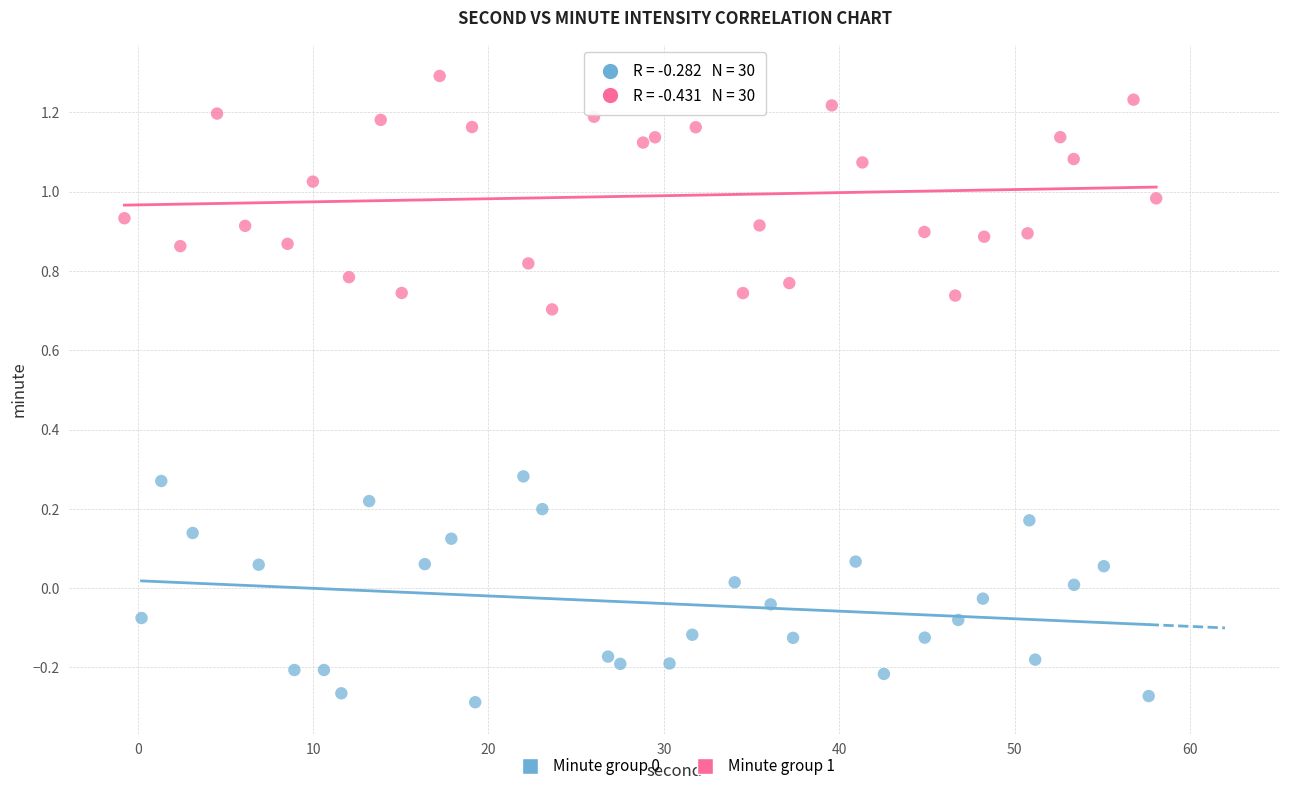

Which series has the widest spread of Y values?

Minute group 1